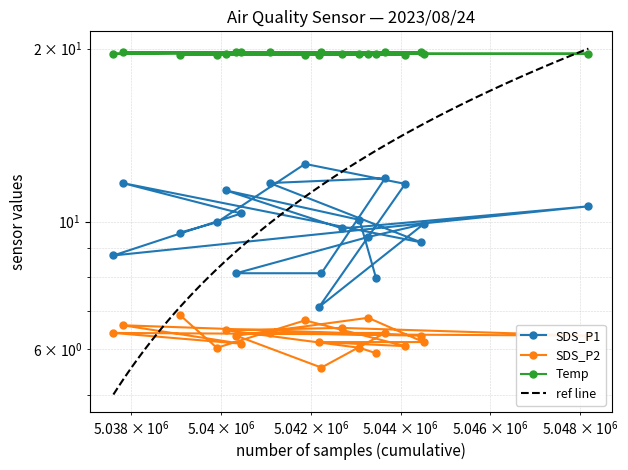

Count the Temp values in the range 19 to 20.

20